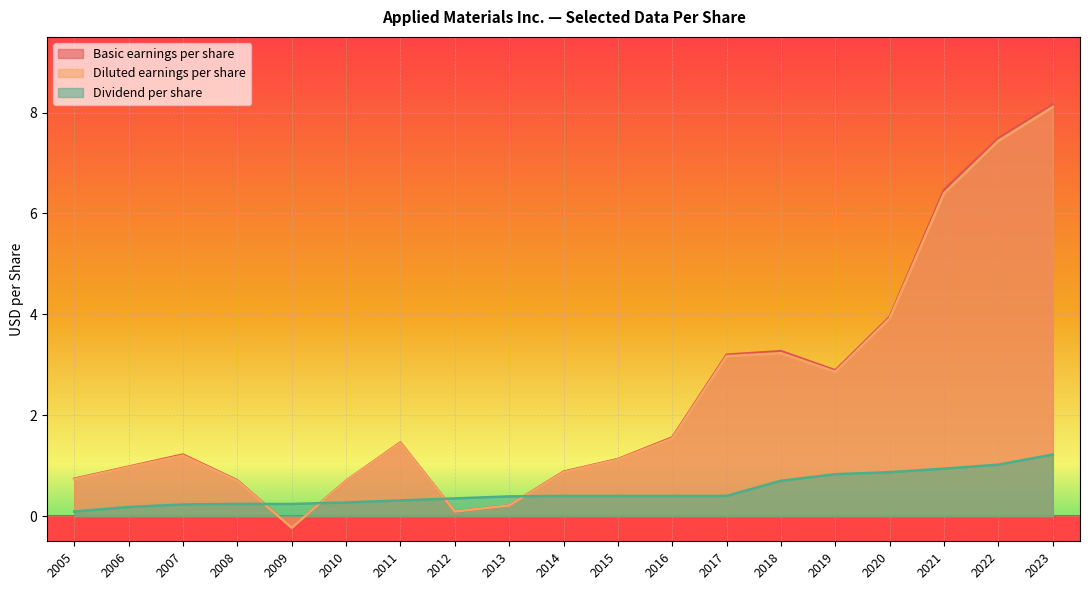

Which series has the largest range (max minus min)?

Basic earnings per share